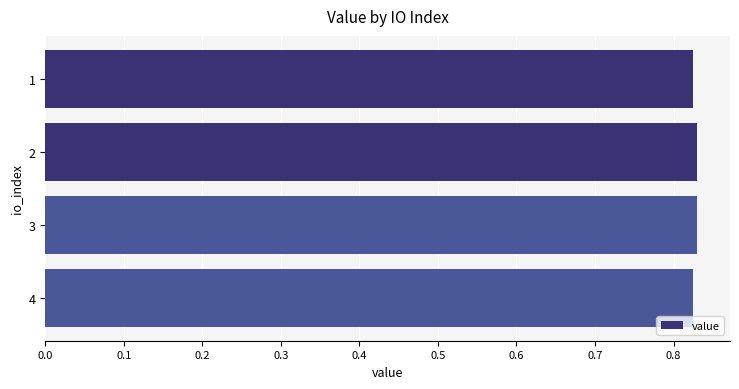

The value at 3 is 1.4. True or false?

False